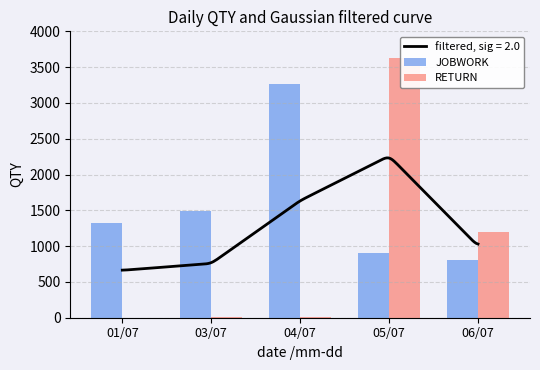

How many data points in JOBWORK are above 1324?

2